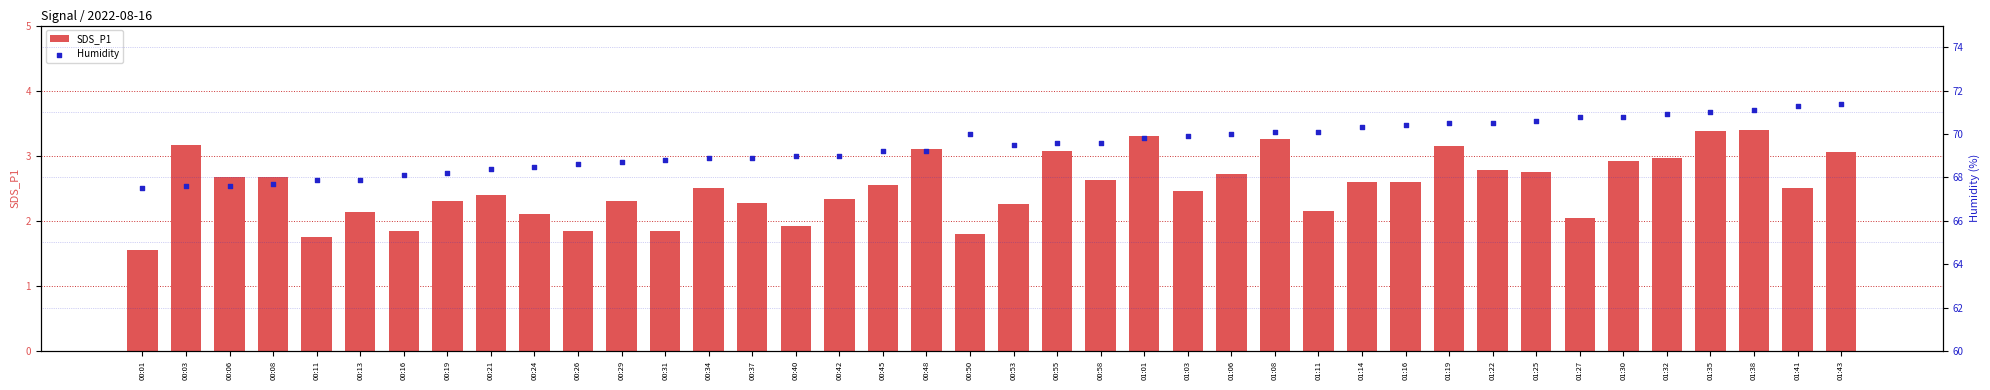

At how many categories does at least one series exceed 37?

40